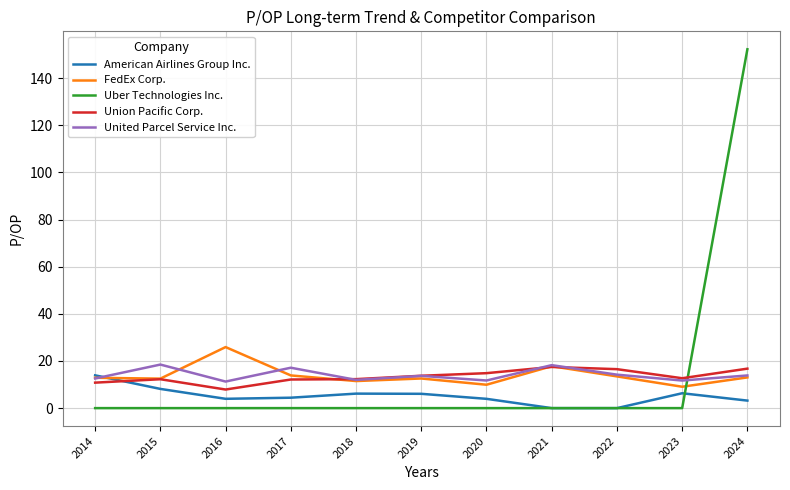

At which category is the sum across all series the highest?

2024